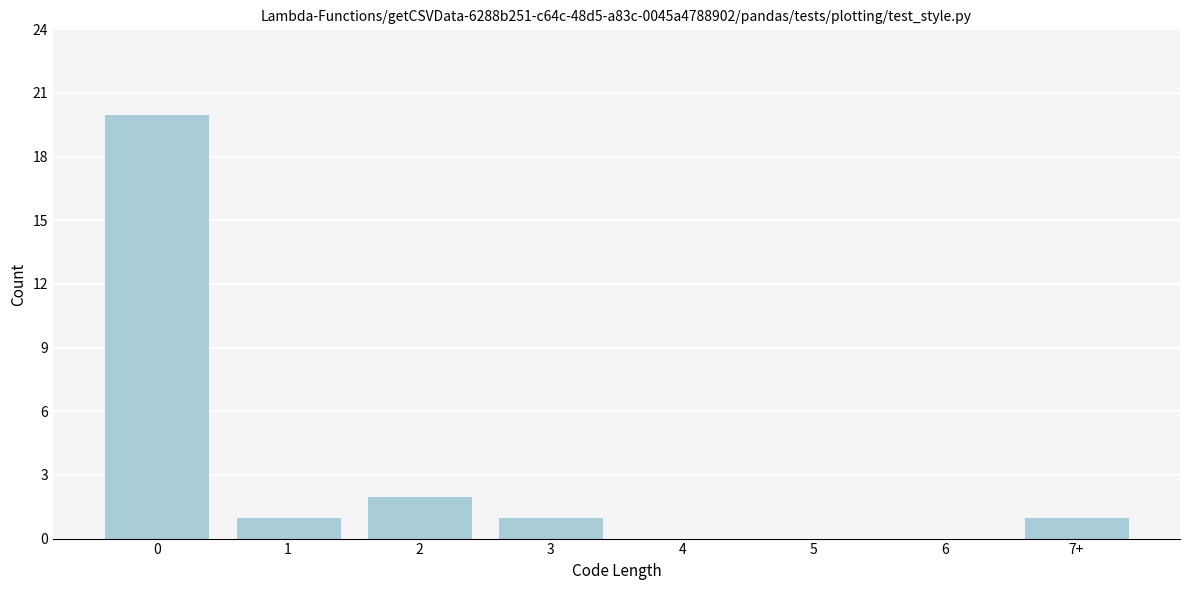

Reading left to right, transcribe all the data shown in this chart.

0=20	1=1	2=2	3=1	4=0	5=0	6=0	7+=1